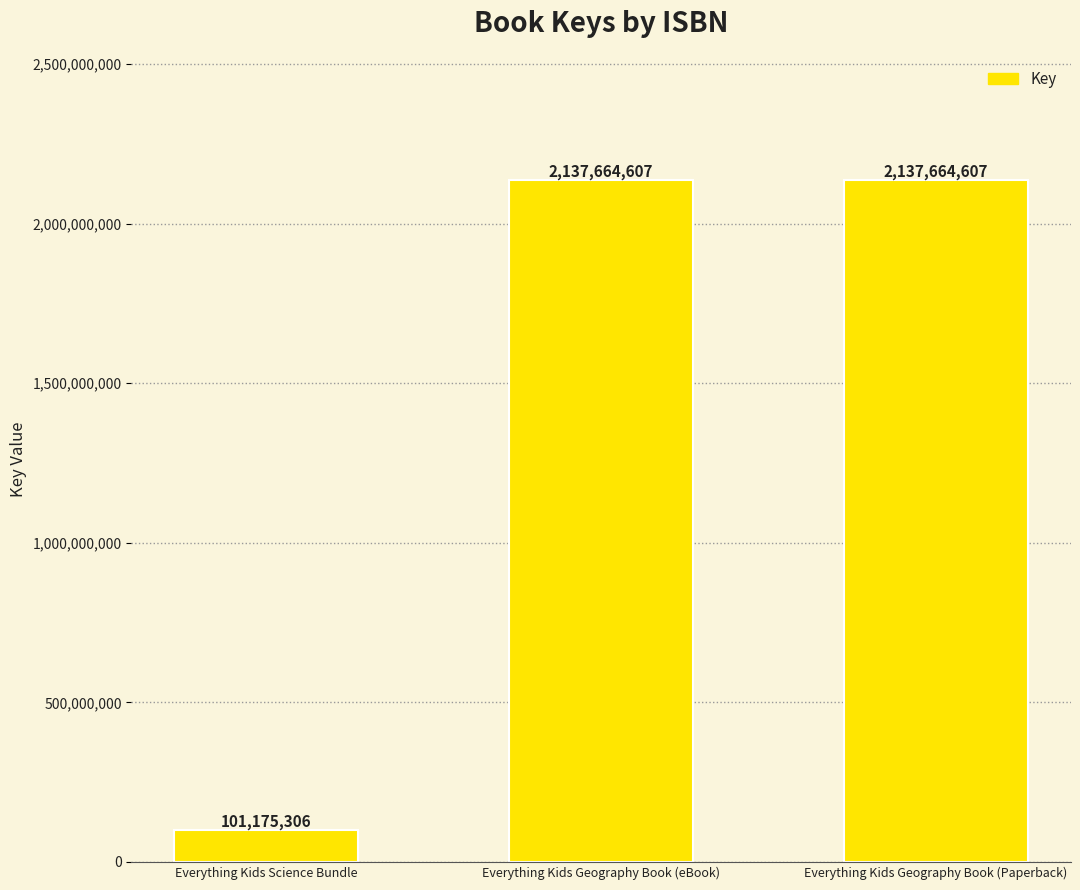

What is the greatest value displayed?

2137664607